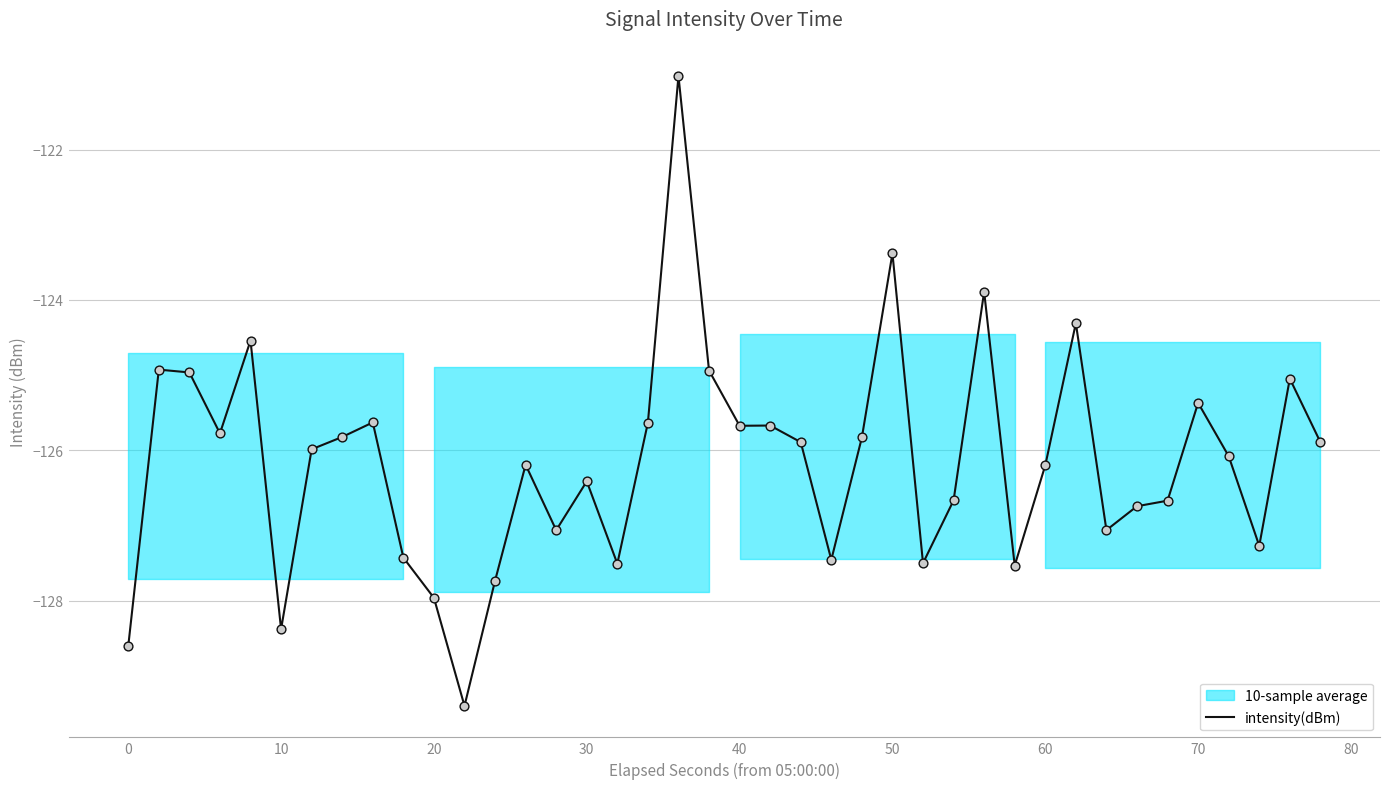

What is the lowest value of the intensity(dBm) series?

-129.4